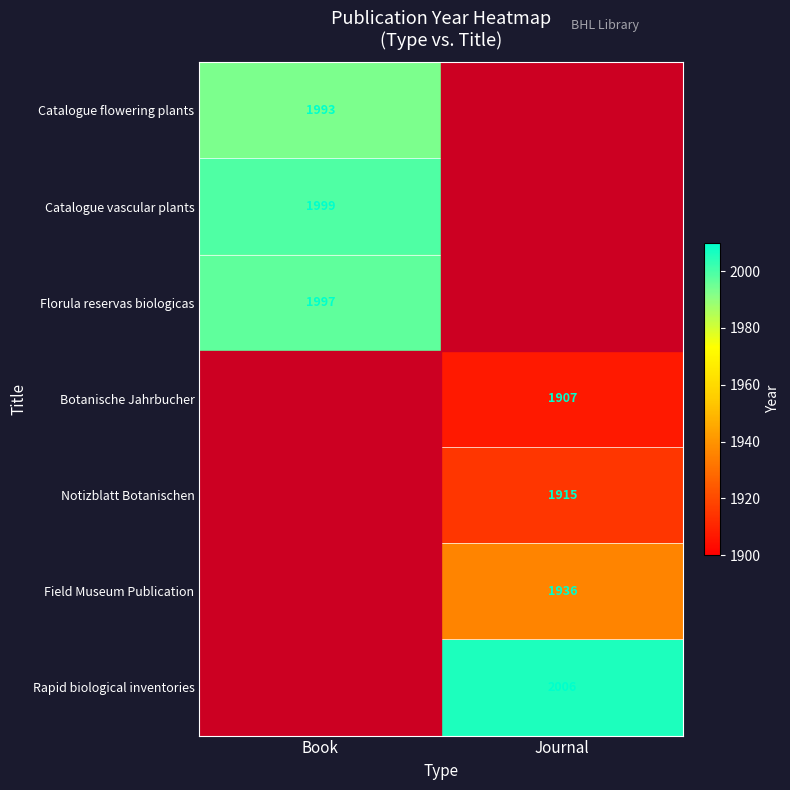

What is the maximum value shown in the chart?

2006